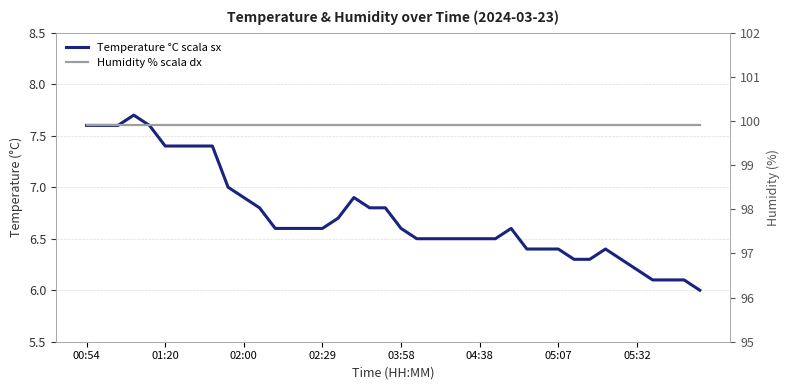

What is the difference between the highest and lowest values at 22?

93.4